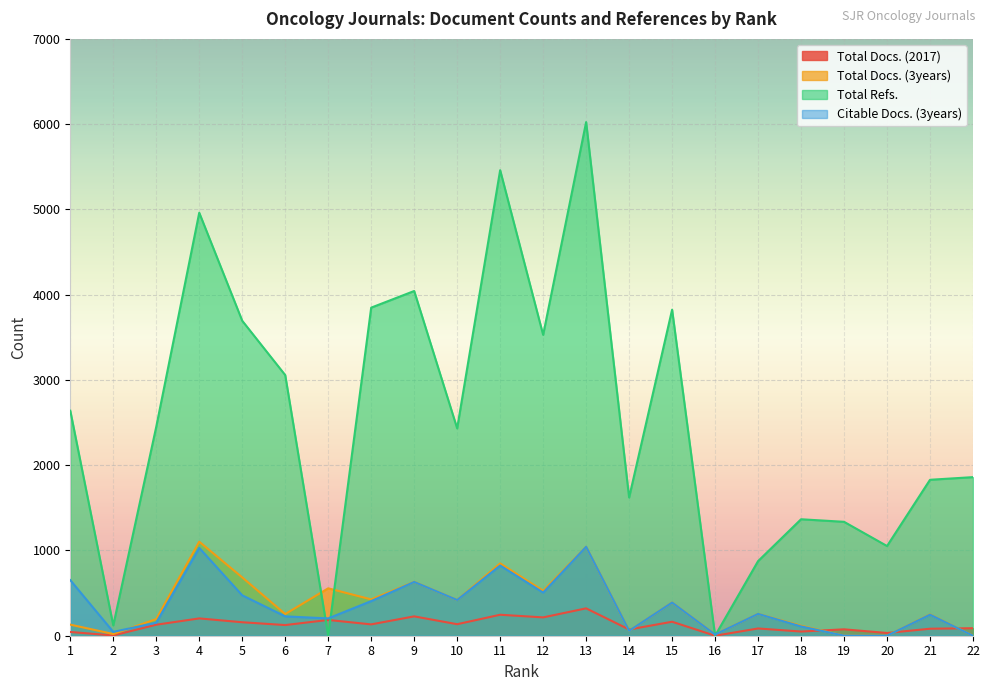

What is the average value of the Total Refs. series?

2546